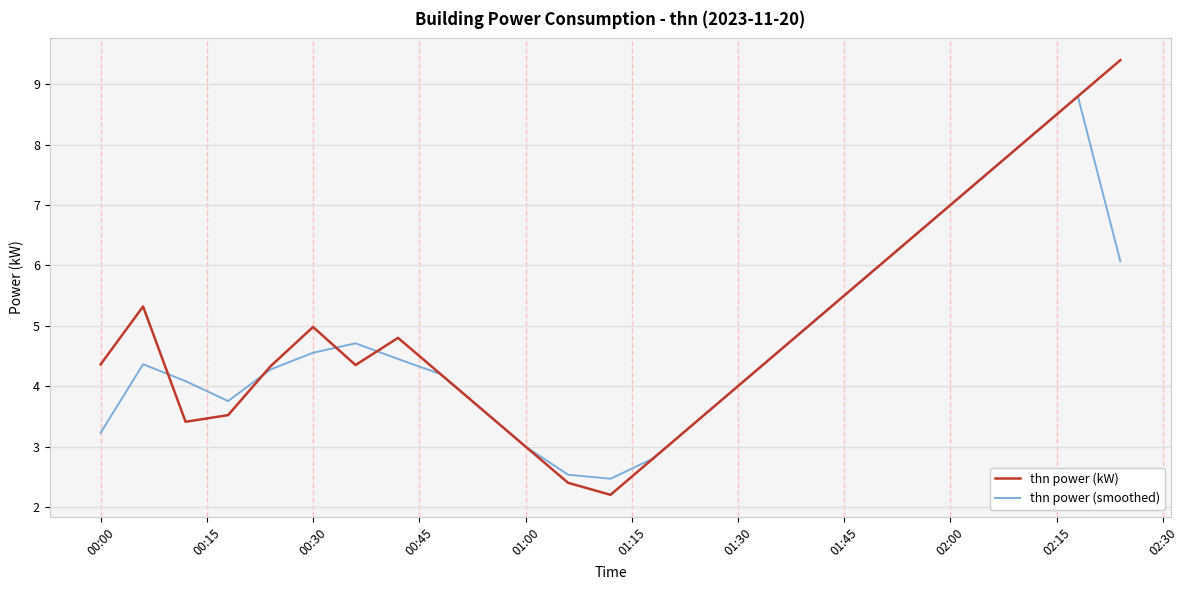

Rank the series by their maximum value, from highest to lowest.

thn power (kW), thn power (smoothed)